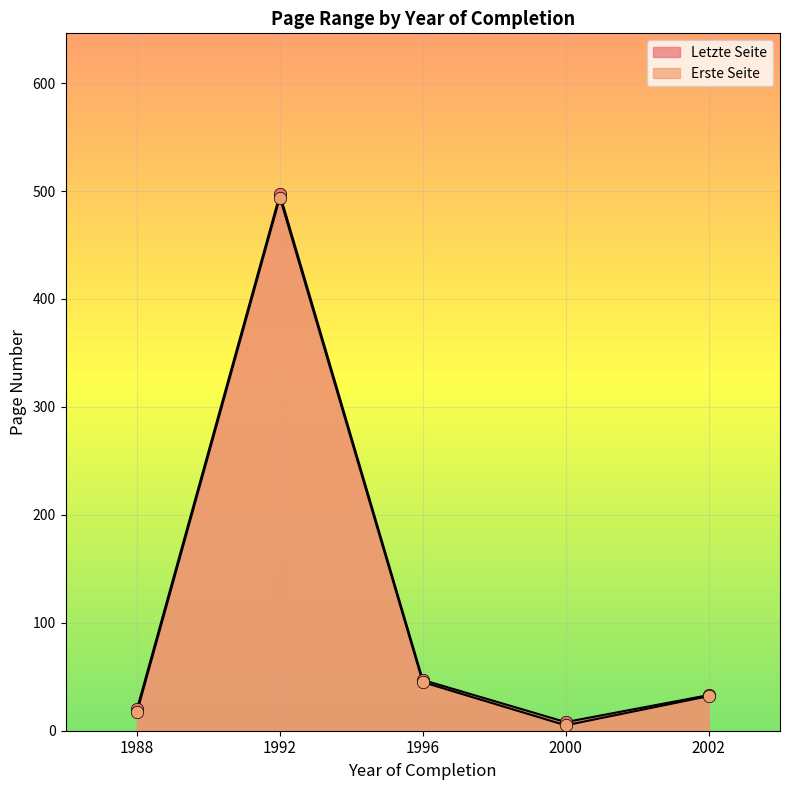

Which series has the largest total across all categories?

Letzte Seite